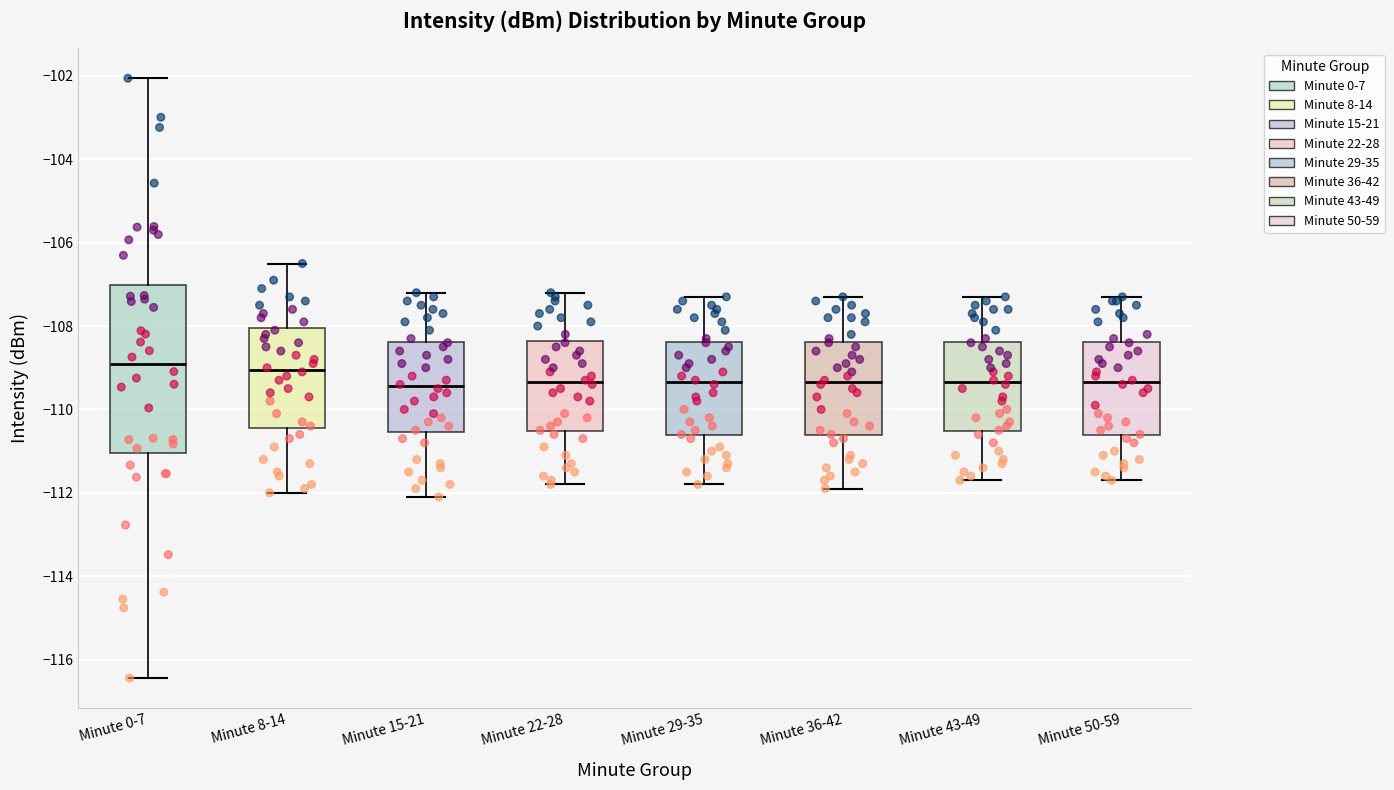

Where does the median line of the box for Minute 29-35 sit on the y-axis? The values are not printed on the chart, so give them approximately, as read against the axis.

-109.4